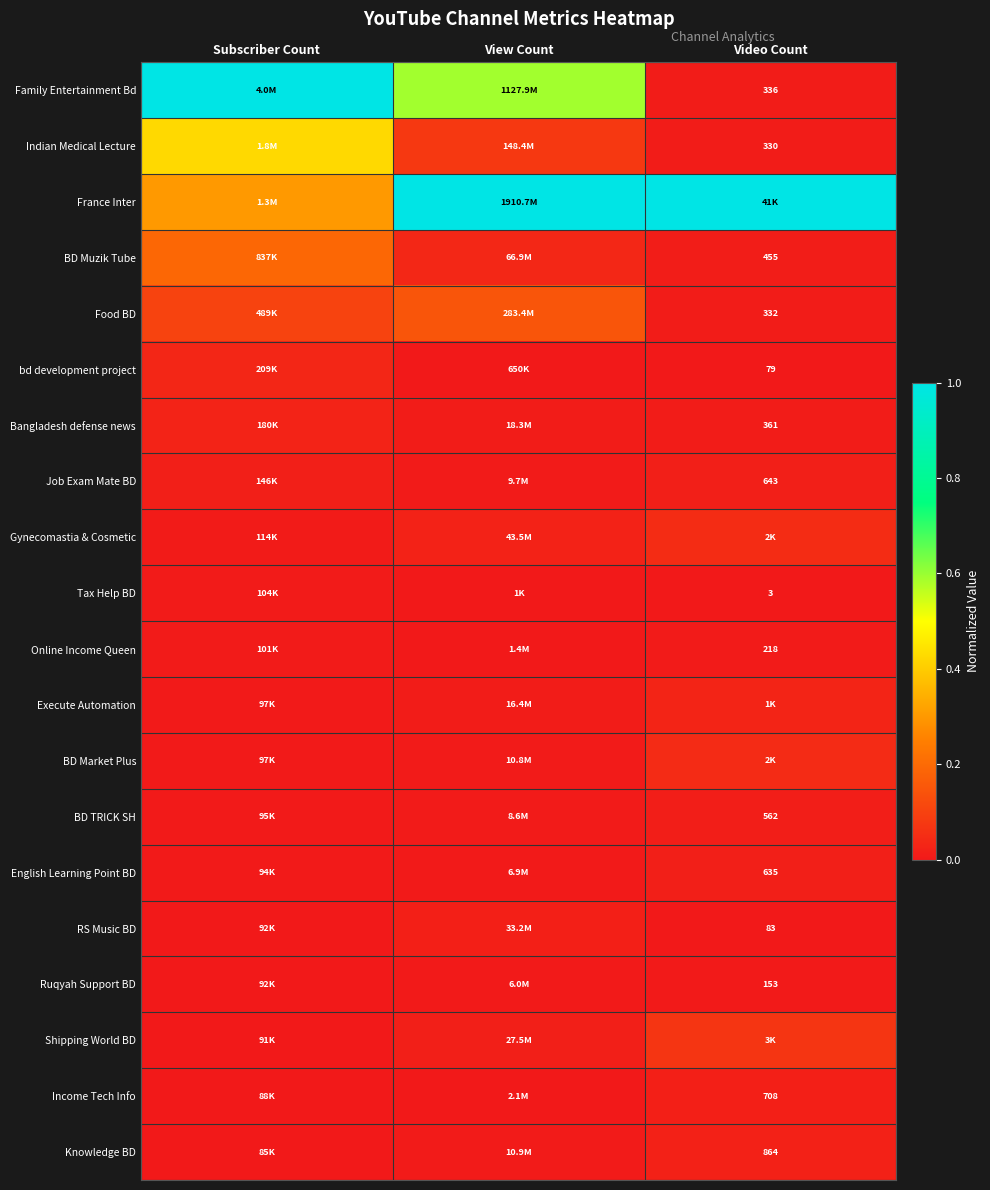

True or false: Food BD has a value of 0.1 at View Count.

False